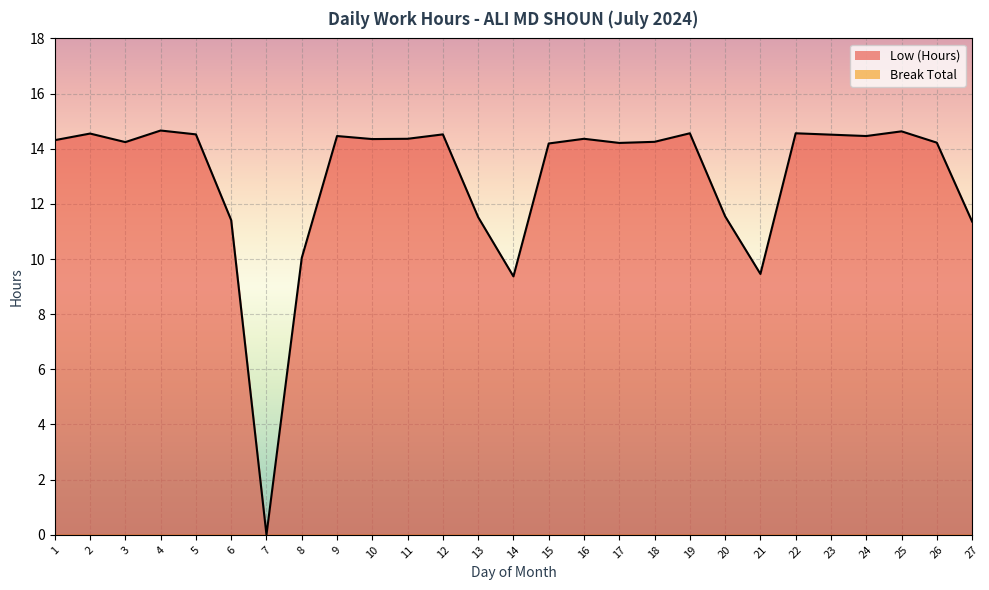

Approximately how many times larger is the value at 21 compared to 11?

0.7